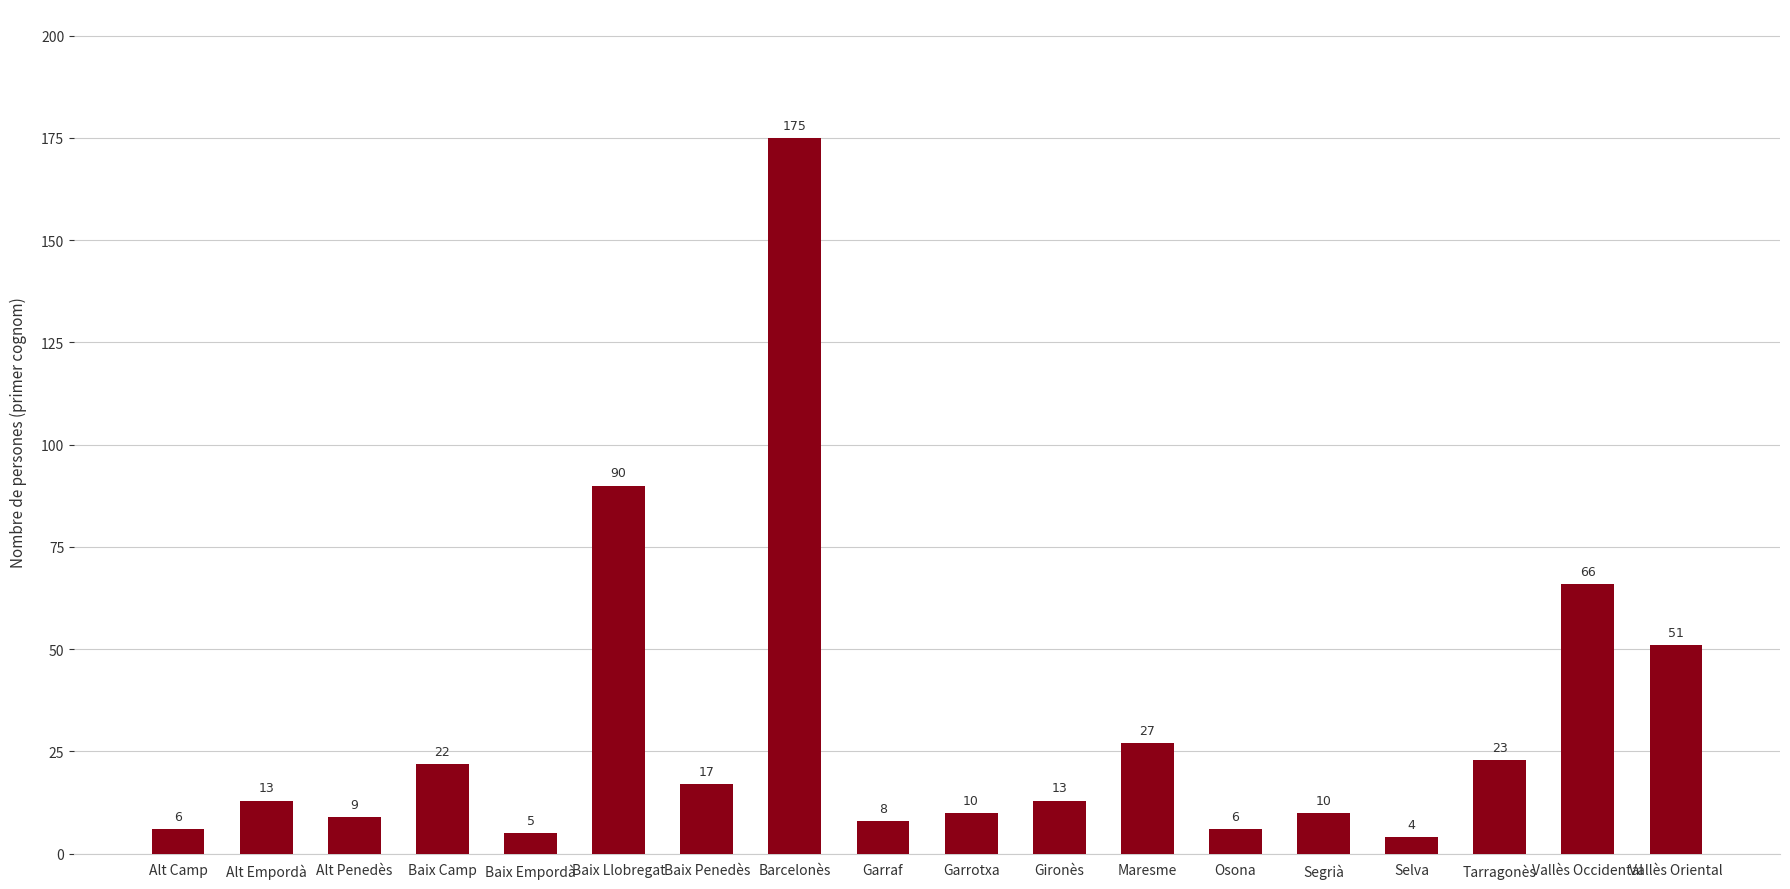

Reading left to right, list all the values displayed in this chart.

6	13	9	22	5	90	17	175	8	10	13	27	6	10	4	23	66	51